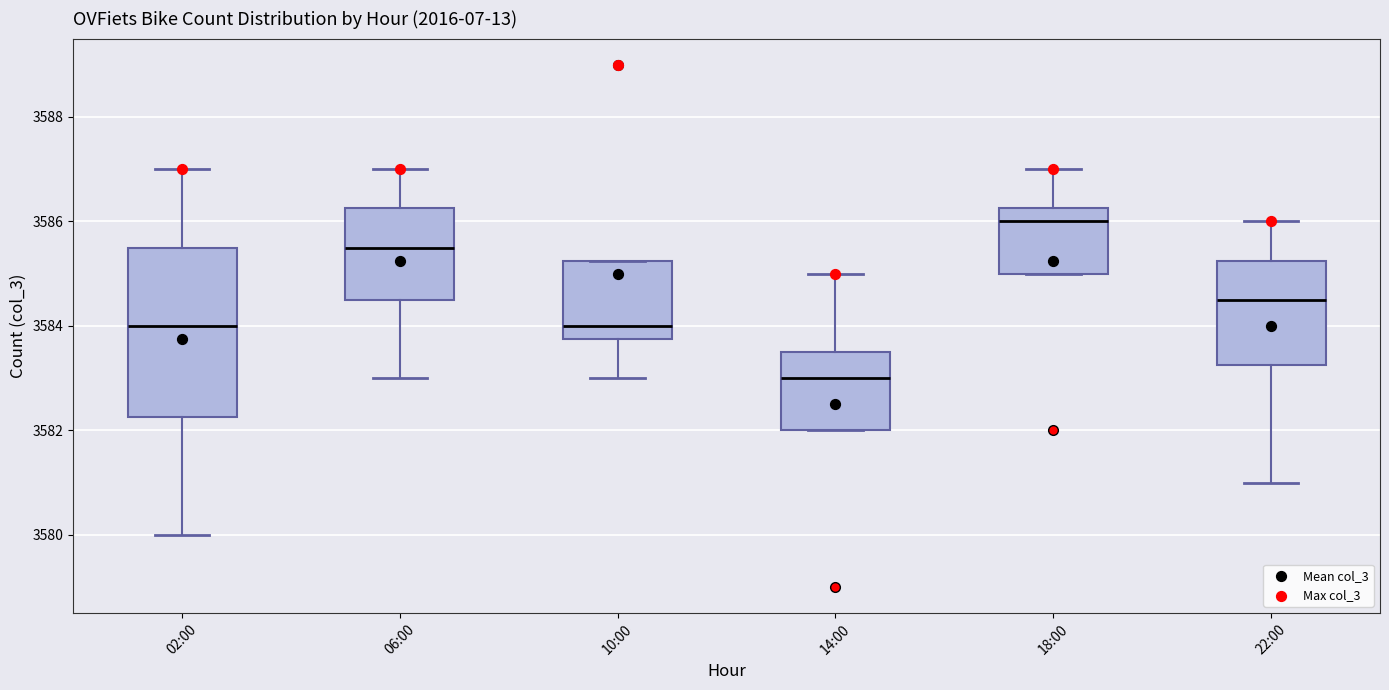

Reading left to right, transcribe this box plot: for each box, give where its median line is, the range the box spans, and where its two whiskers end, as read against the y-axis. The values are not printed on the chart, so give them approximately, as read against the axis.

02:00: median 3584.0, box 3582.2 to 3585.6, whiskers 3580.0 to 3587.0
06:00: median 3585.6, box 3584.6 to 3586.2, whiskers 3583.0 to 3587.0
10:00: median 3584.0, box 3583.8 to 3585.2, whiskers 3583.0 to 3585.2
14:00: median 3583.0, box 3582.0 to 3583.6, whiskers 3582.0 to 3585.0
18:00: median 3586.0, box 3585.0 to 3586.2, whiskers 3585.0 to 3587.0
22:00: median 3584.6, box 3583.2 to 3585.2, whiskers 3581.0 to 3586.0